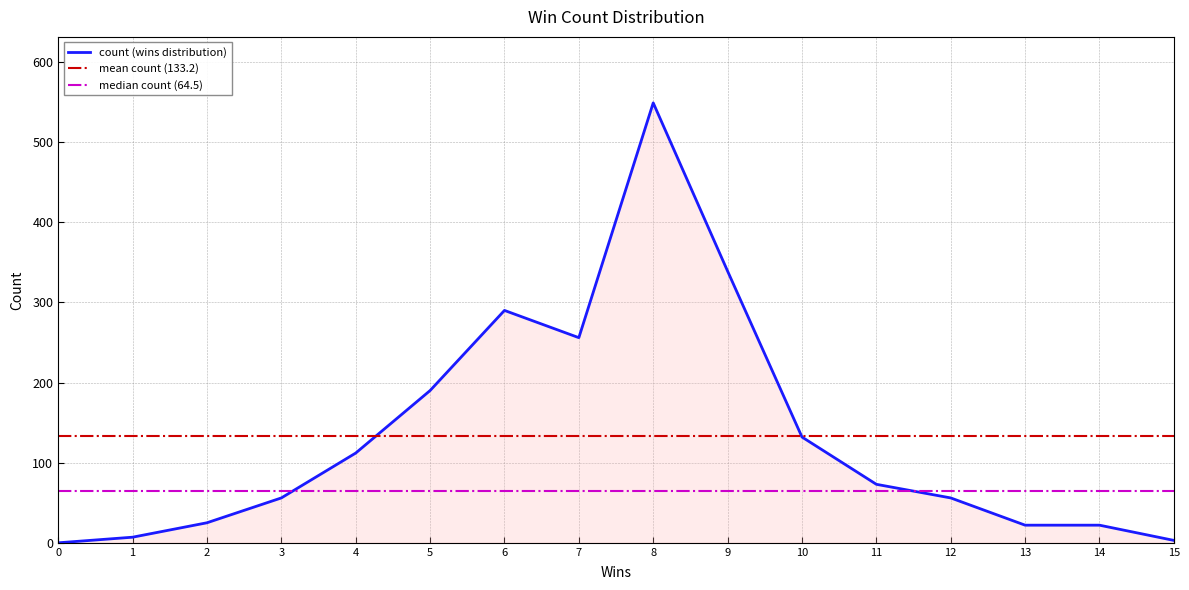

How many values are below 73?

8